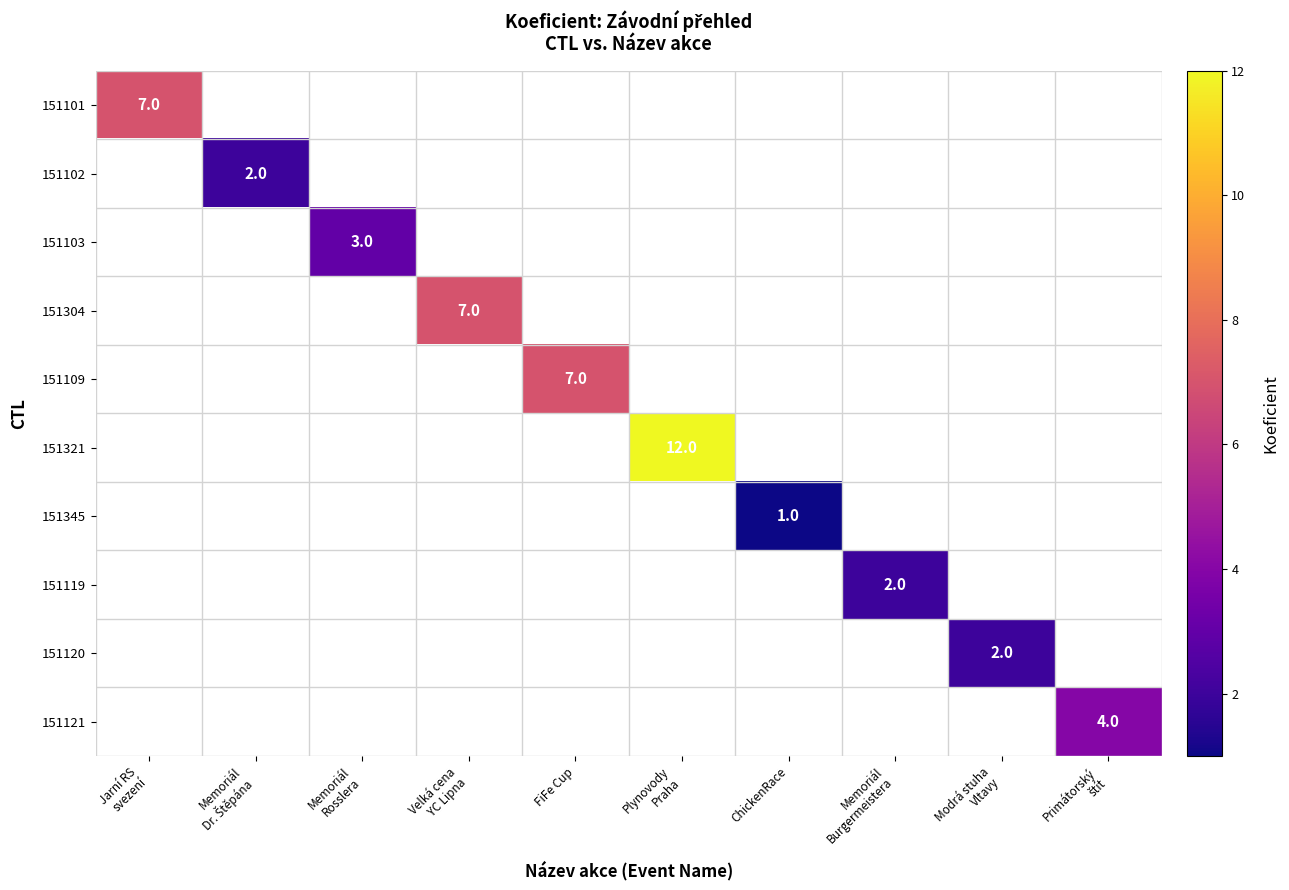

What is the minimum value shown in the chart?

1.0